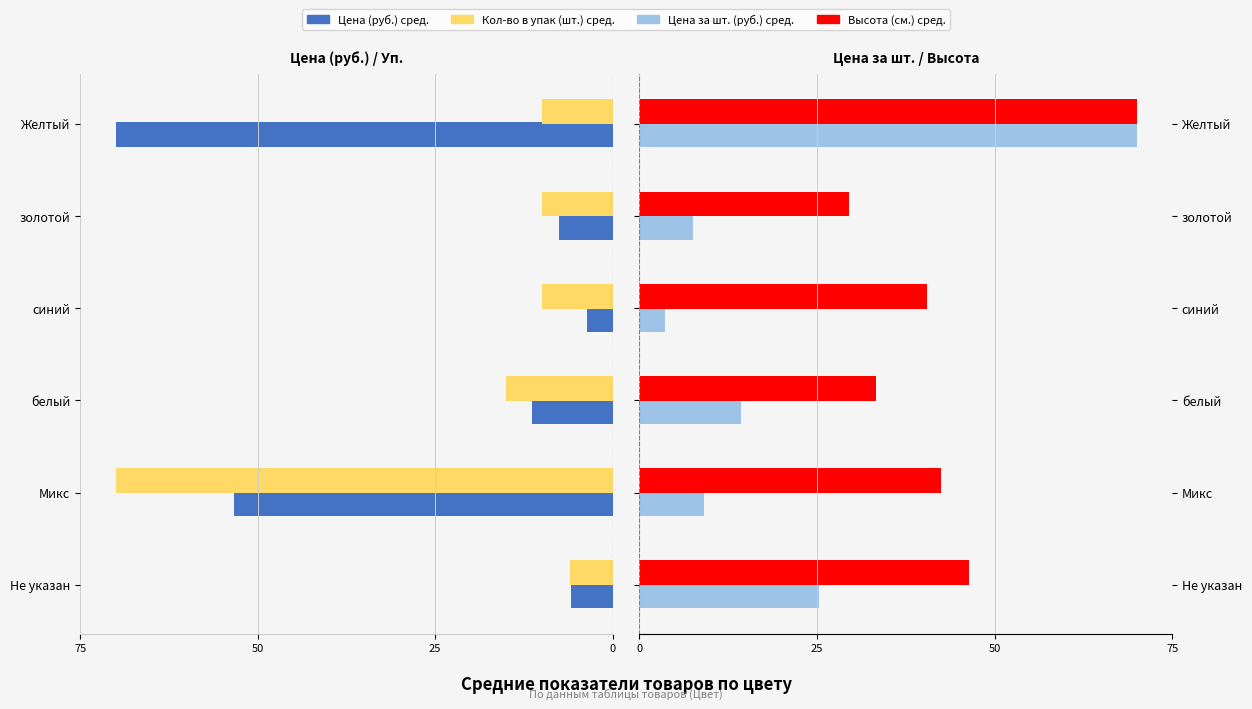

At how many categories does at least one series exceed 13?

6